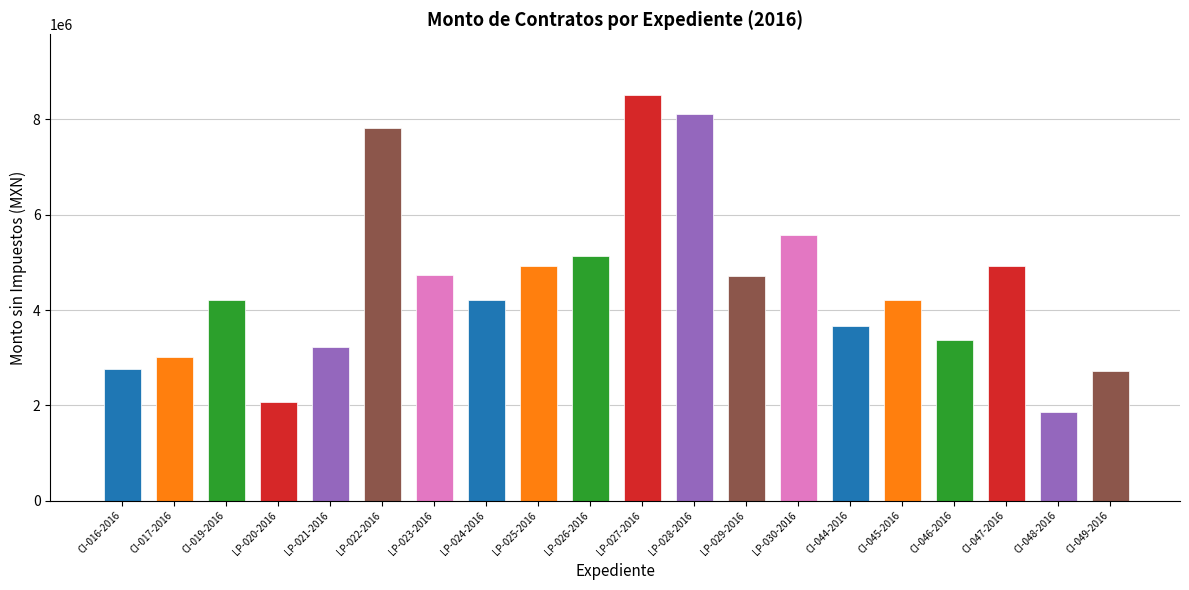

Are the bars horizontal?

No